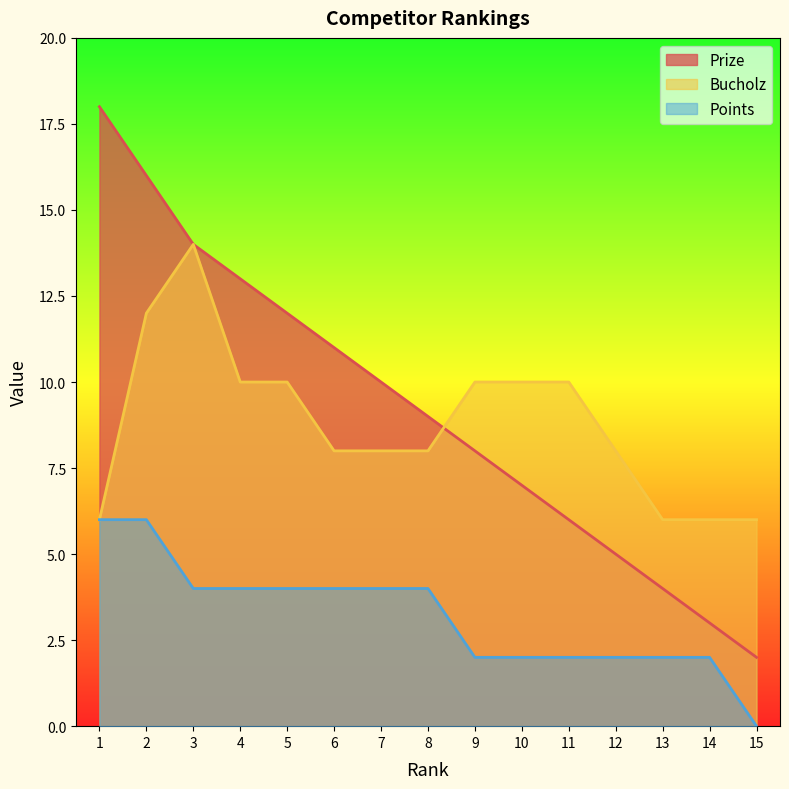

The value of Prize at 15 is 2. True or false?

True